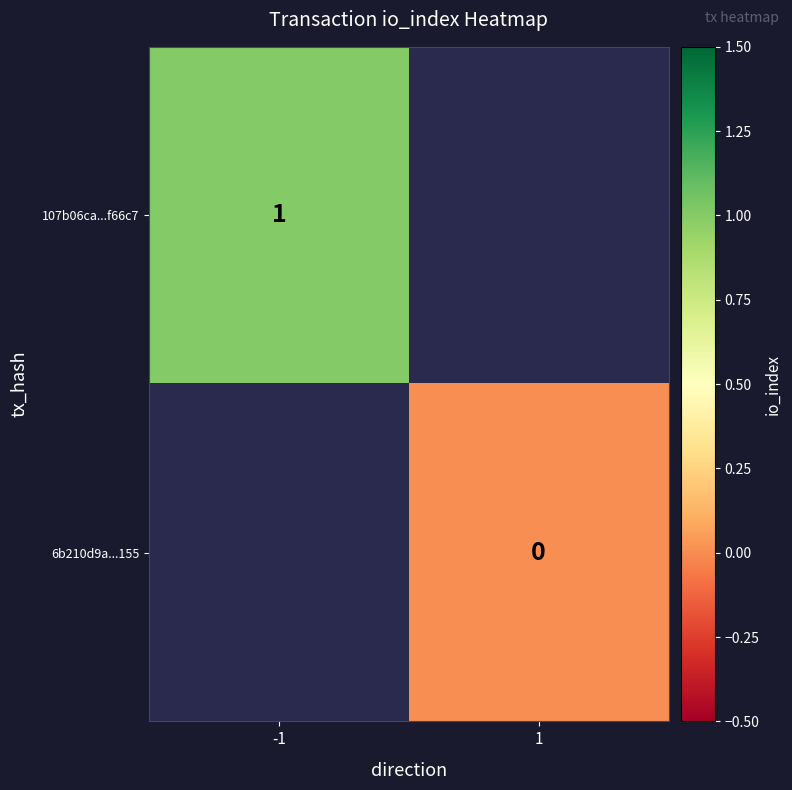

The 107b06ca...f66c7 series shows 1 at -1. True or false?

True